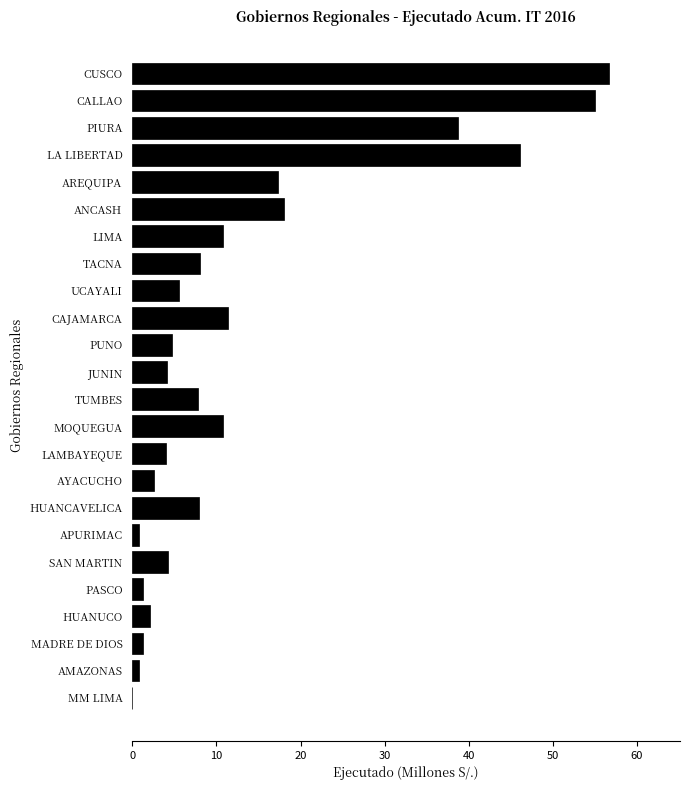

At which label is the value closest to 28?

ANCASH